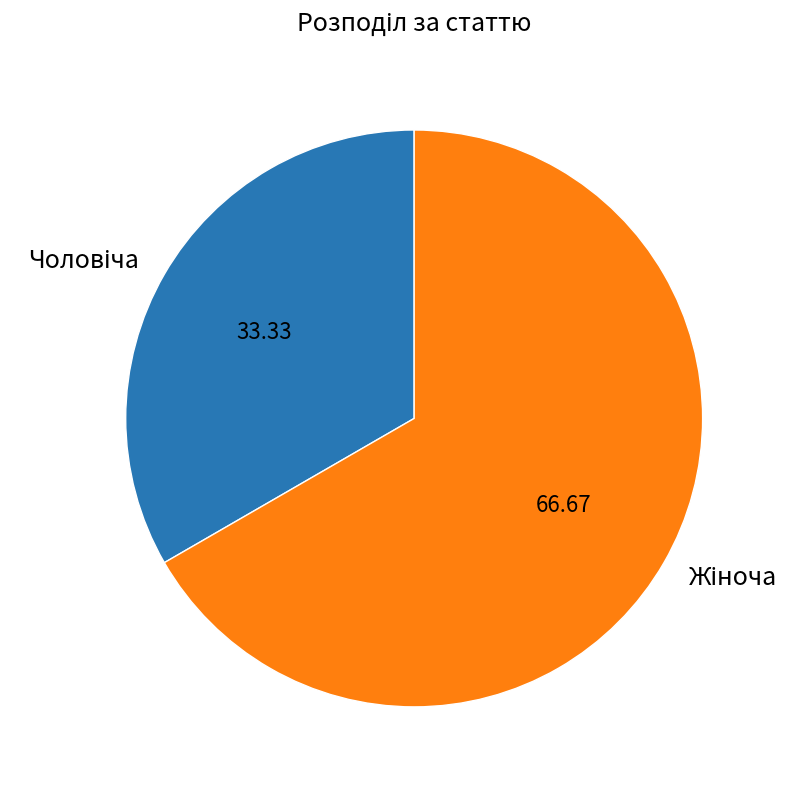

Is there a majority slice in this chart?

Yes